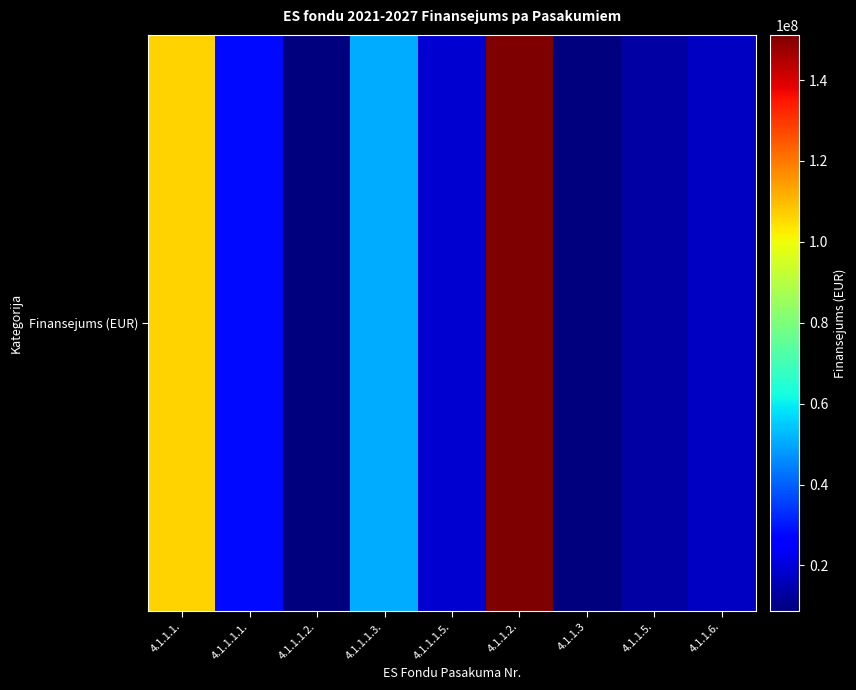

What is the change in value from 4.1.1.1.1. to 4.1.1.1.5.?

-9240487